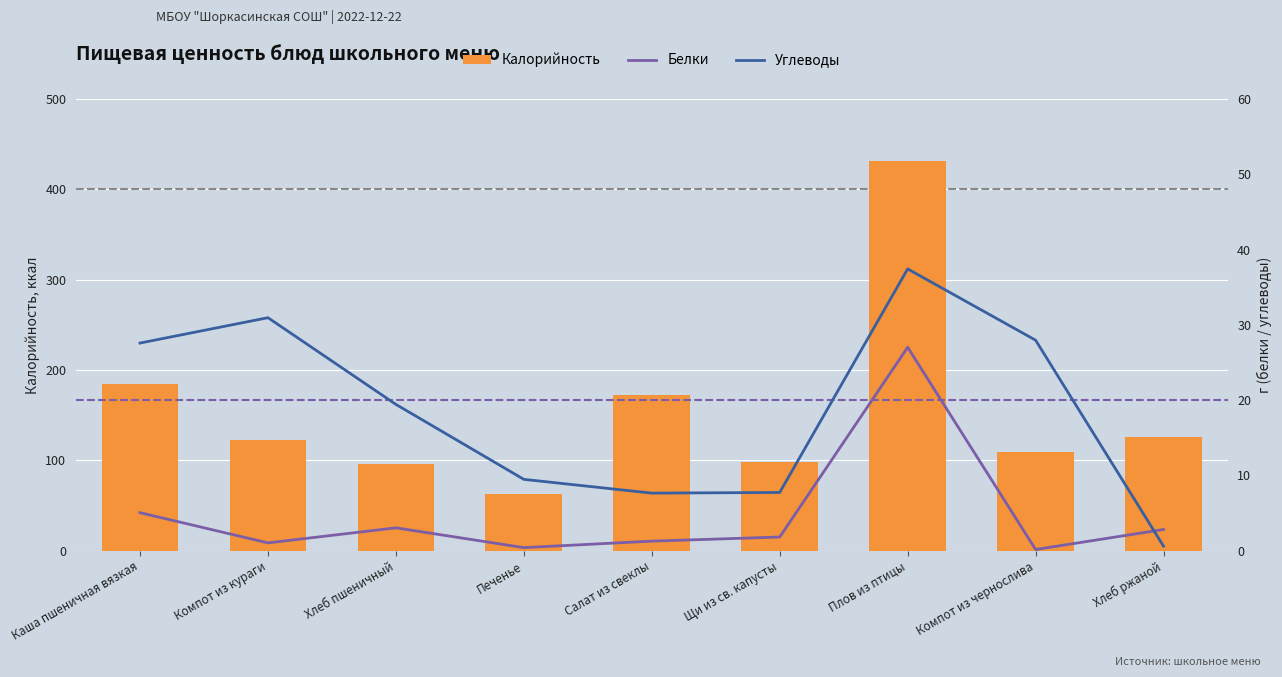

True or false: Калорийность has a value of 123.0 at Компот из кураги.

True